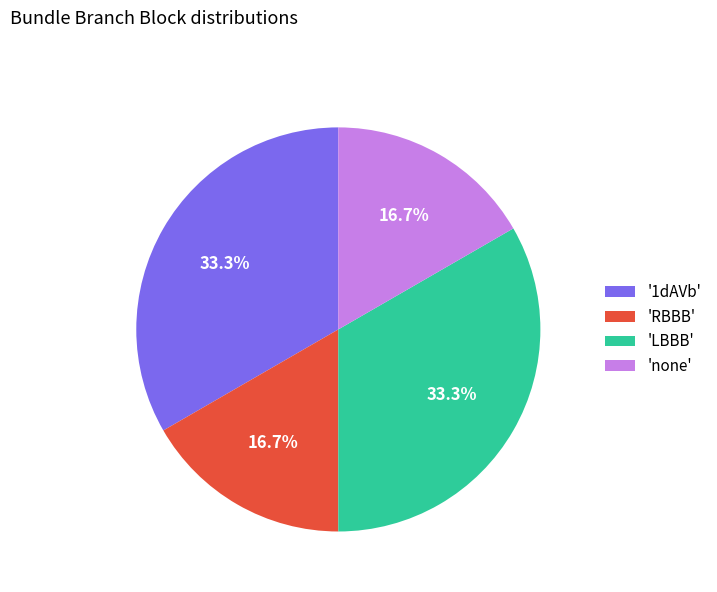

Is 'none' the majority of the pie?

No